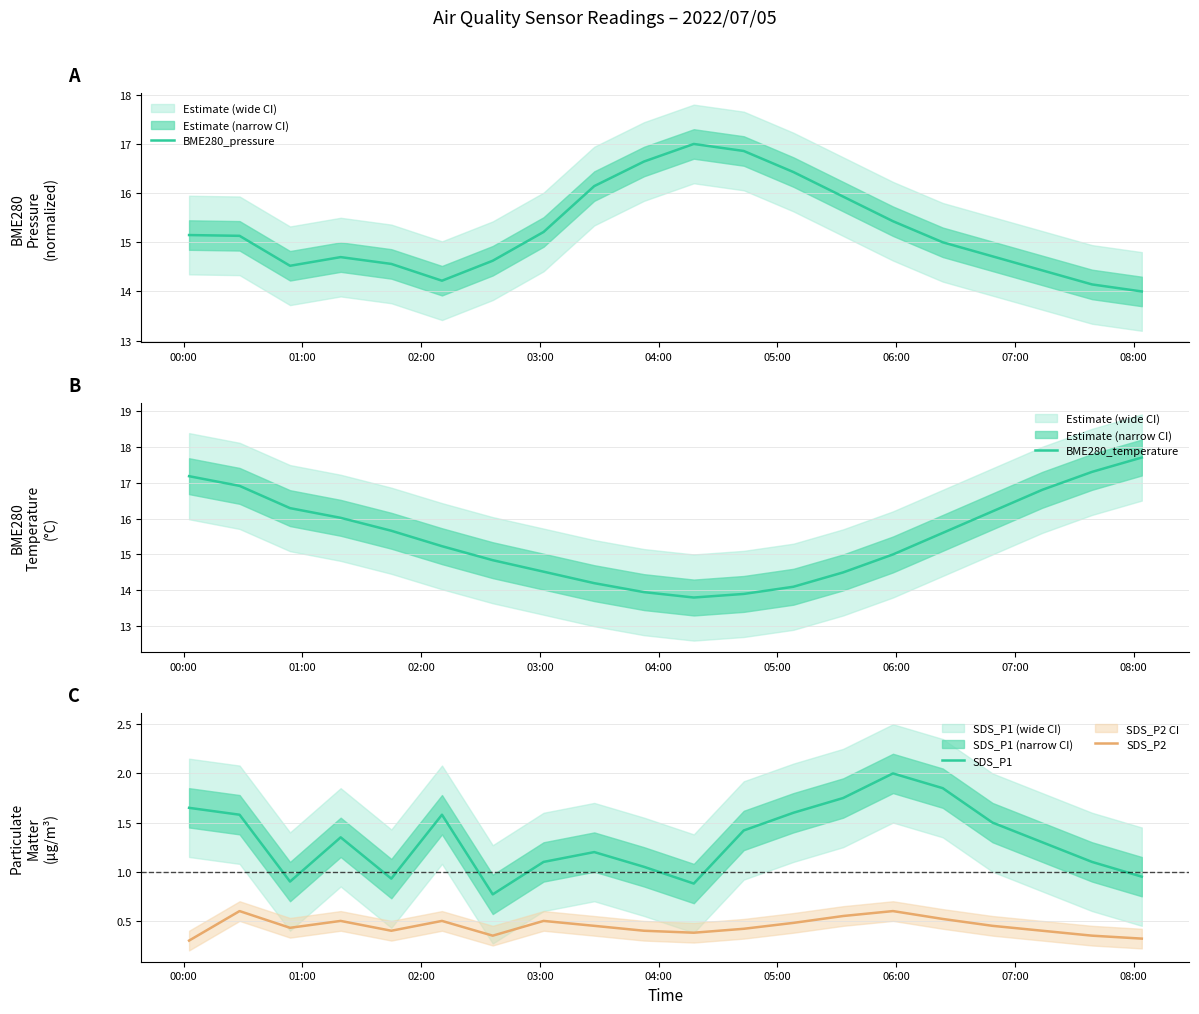

In BME280_pressure, how many points are higher than both neighbors (excluding endpoints)?

2